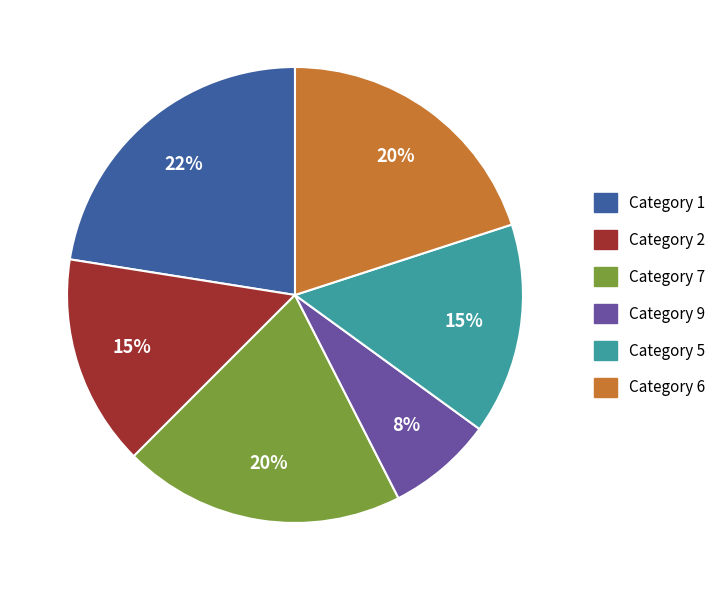

To the nearest percent, what portion does Category 5 represent?

15%